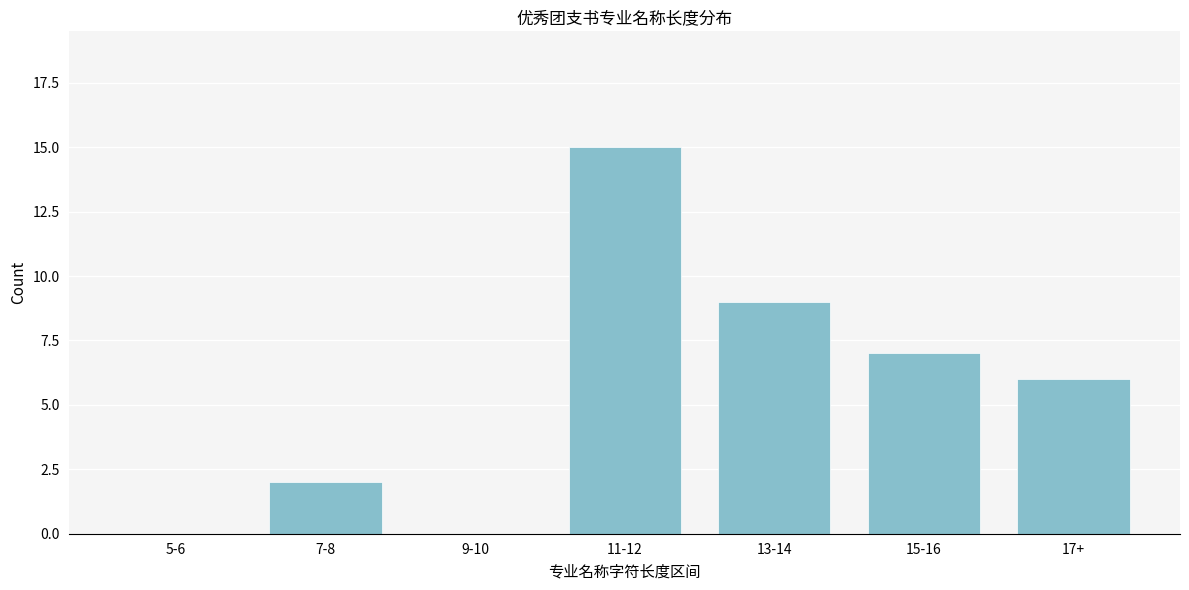

Reading left to right, transcribe all the data shown in this chart.

5-6=0	7-8=2	9-10=0	11-12=15	13-14=9	15-16=7	17+=6